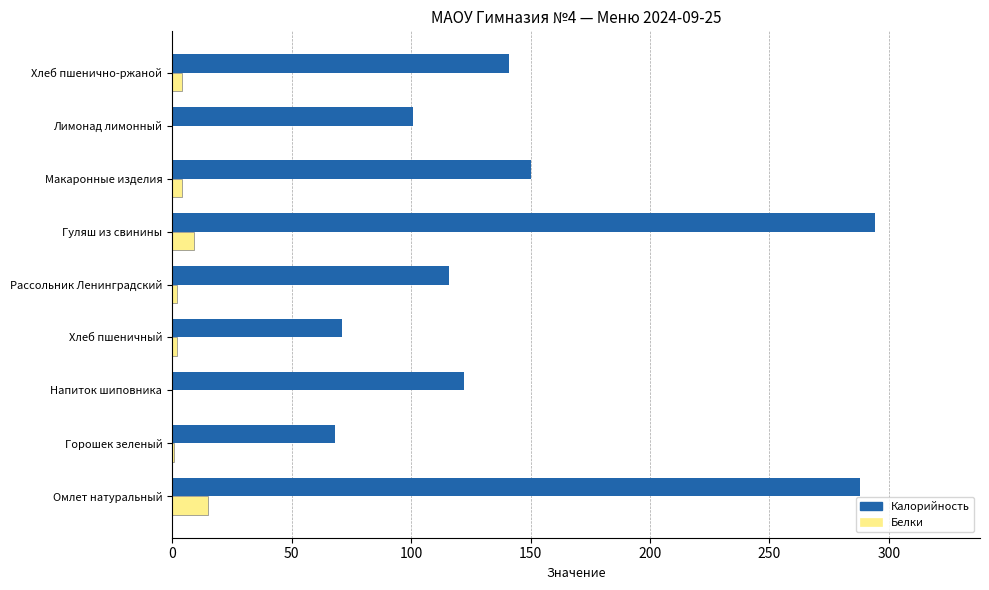

The value of Калорийность at Горошек зеленый is 68. True or false?

True